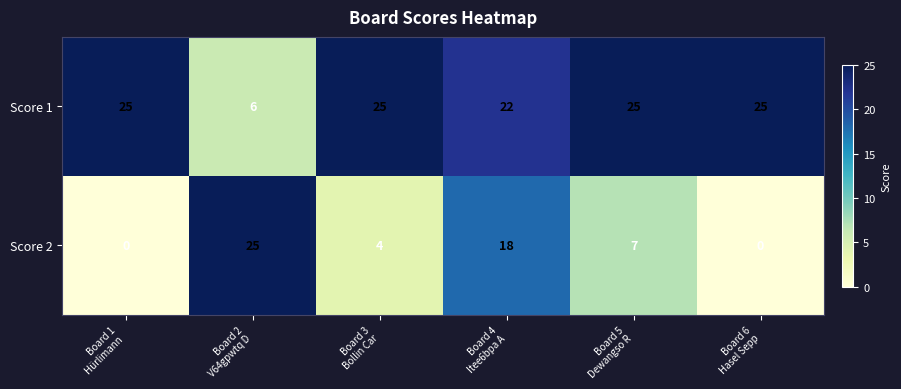

What is the total value across all series at Board 3
Bollin Car?

29